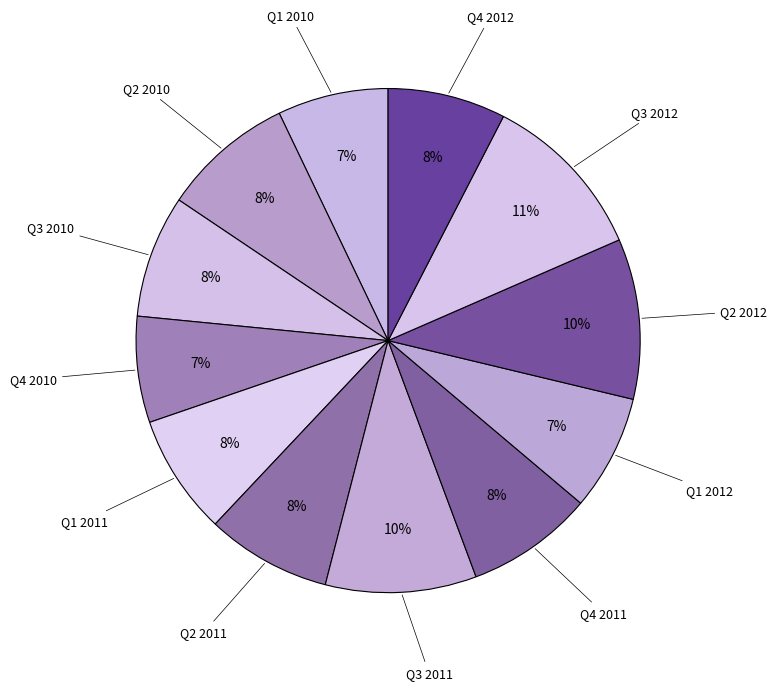

Does Q1 2012 account for over 50% of the chart?

No